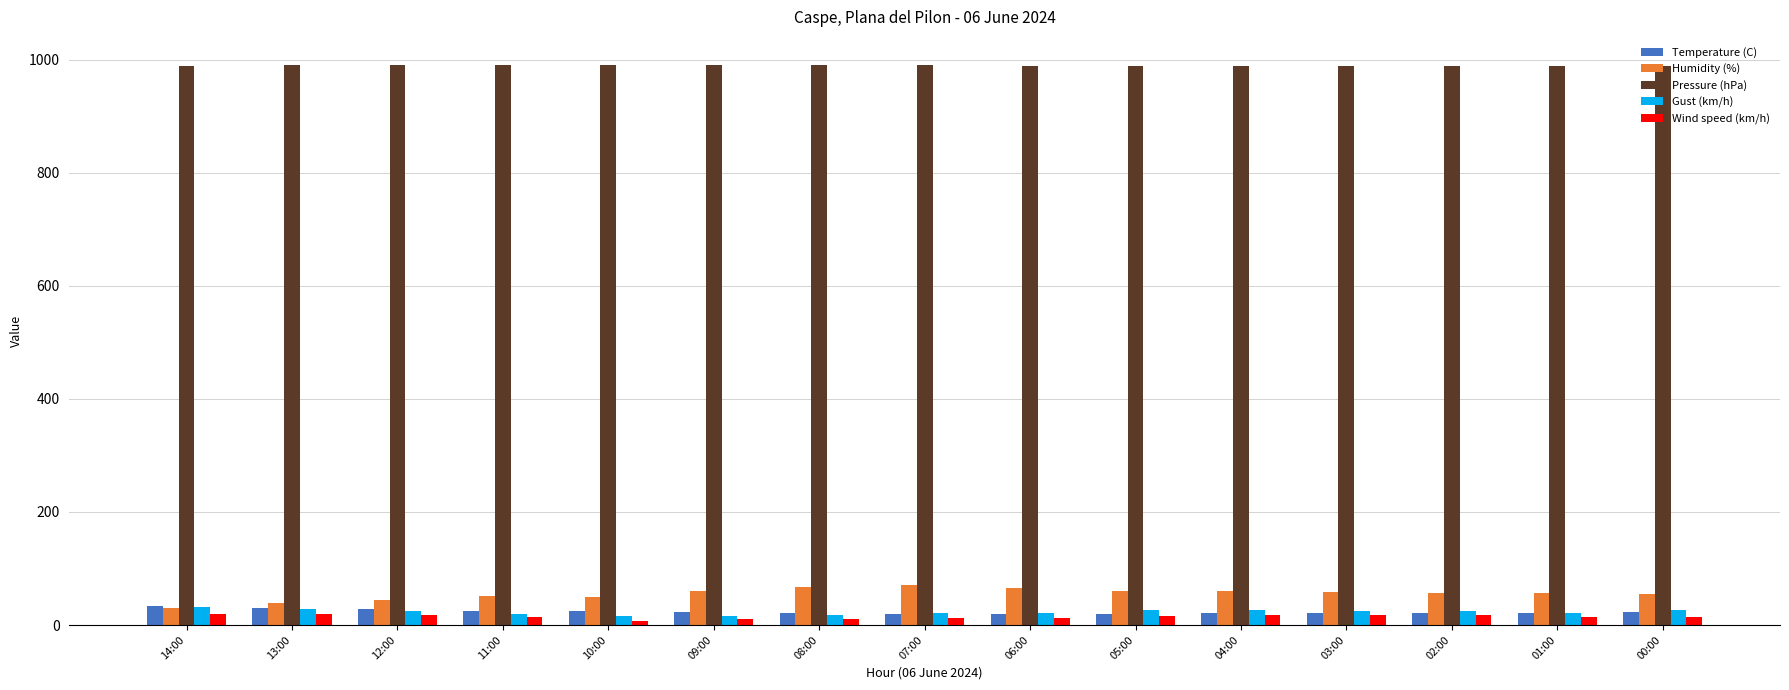

Is the value of Pressure (hPa) at 01:00 greater than the value of Temperature (C) at 02:00?

Yes